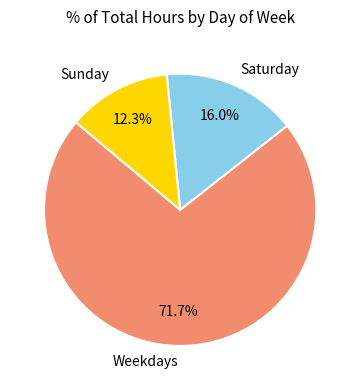

Rank the categories by value from lowest to highest.

Sunday, Saturday, Weekdays